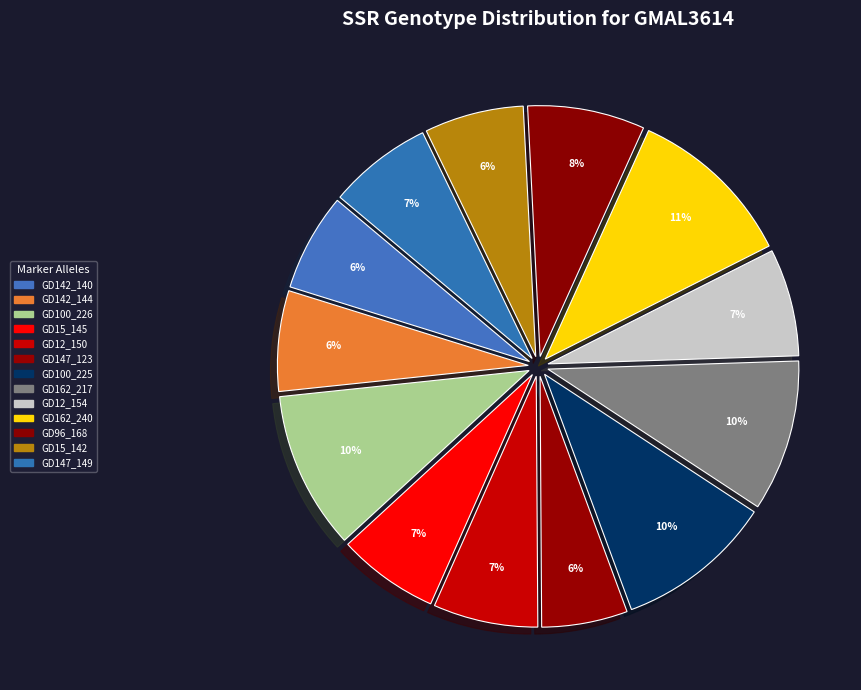

What is the smallest slice in the pie chart?

GD147_123